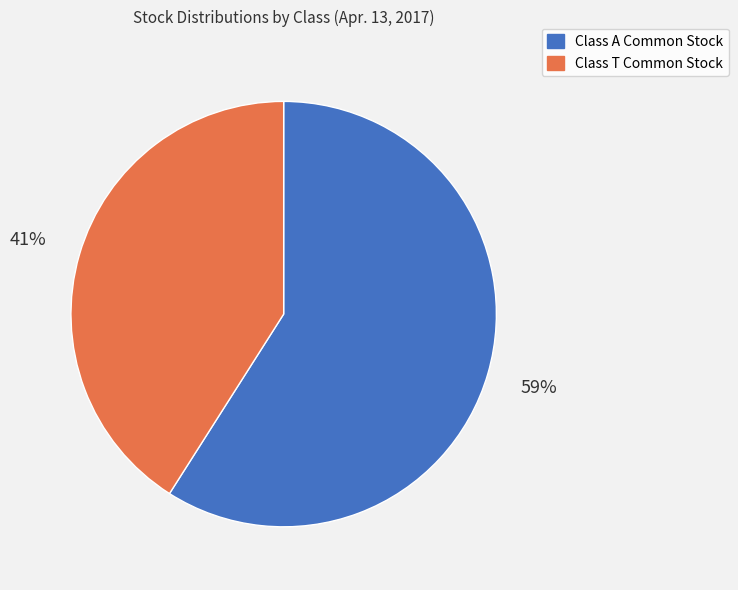

To the nearest percent, what portion does Class T Common Stock represent?

41%